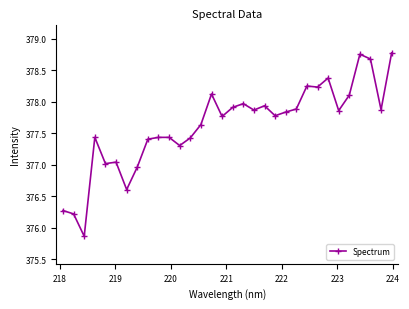

True or false: the data has more than 0 interior local peaks.

True